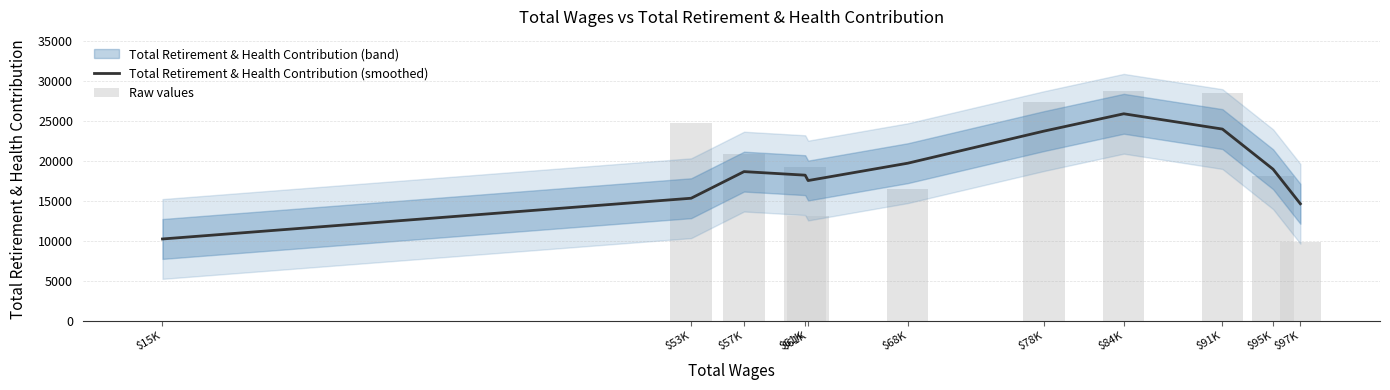

What is the difference between the highest and lowest values at $61K?

972.7